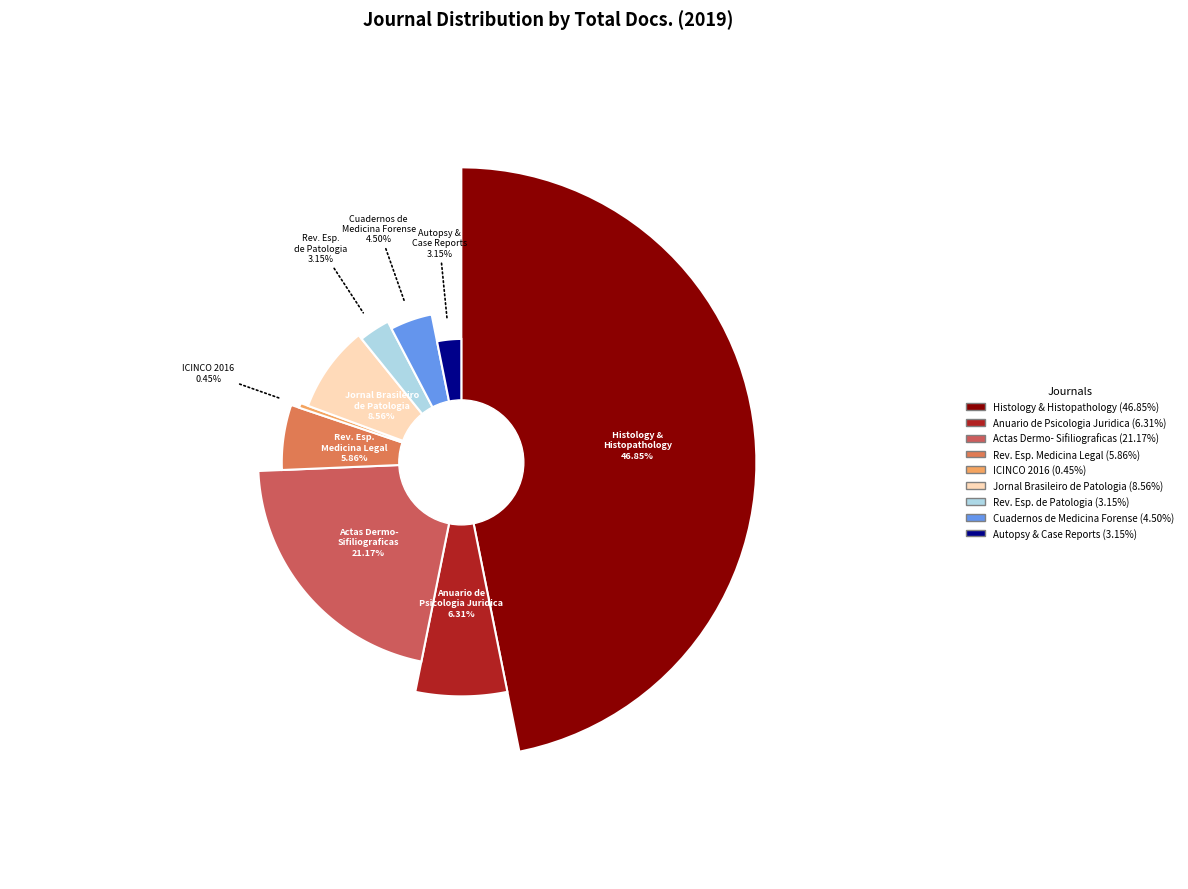

To the nearest percent, what is the average slice percentage?

11%